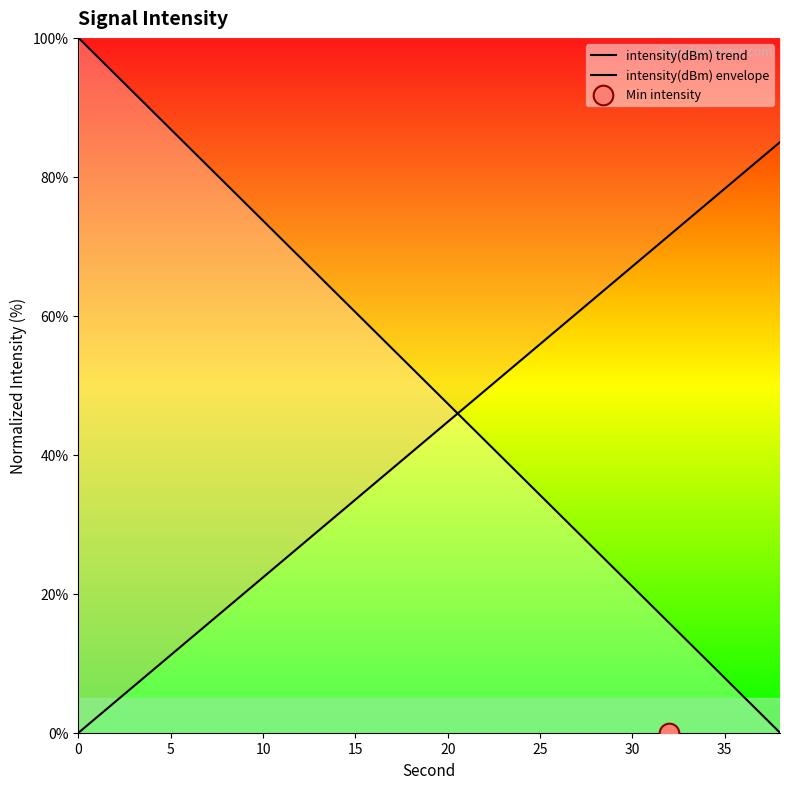

Is the value of intensity(dBm) envelope at 35 greater than the value of intensity(dBm) trend at 9?

No